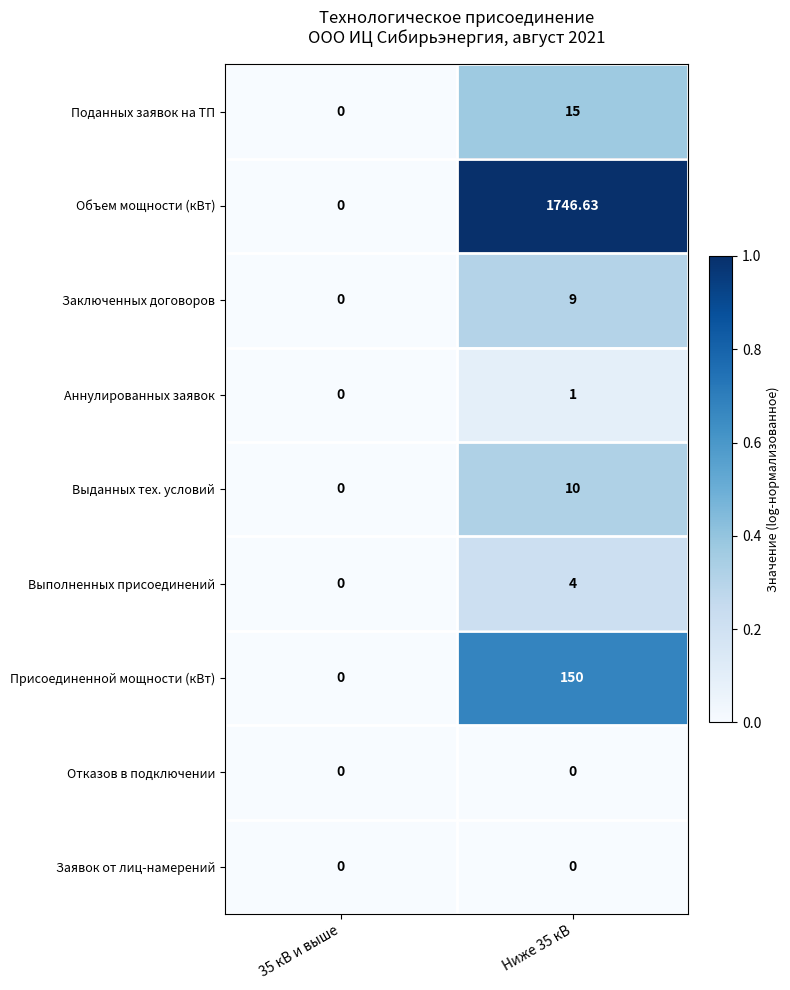

Which series has the largest range (max minus min)?

Объем мощности (кВт)